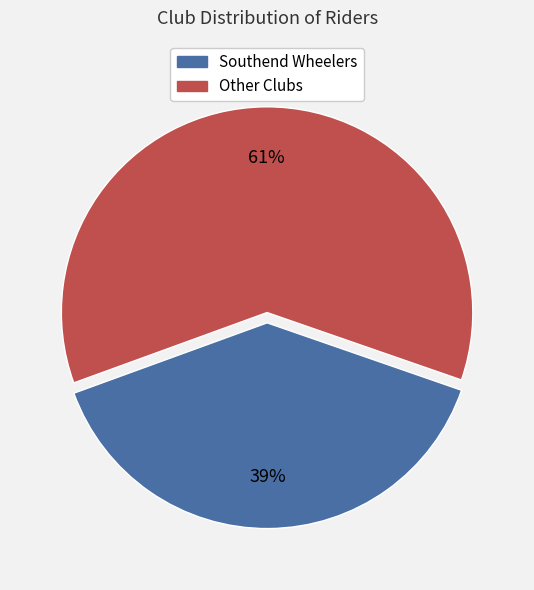

To the nearest percent, what is the difference between the largest and smallest slice percentages?

22%